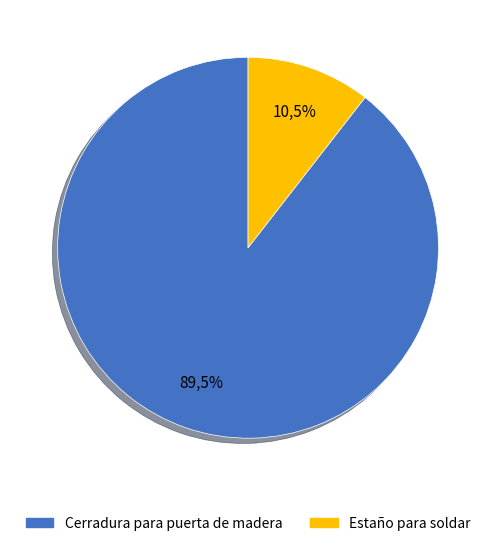

Which category has the biggest portion of the pie?

Cerradura para puerta de madera